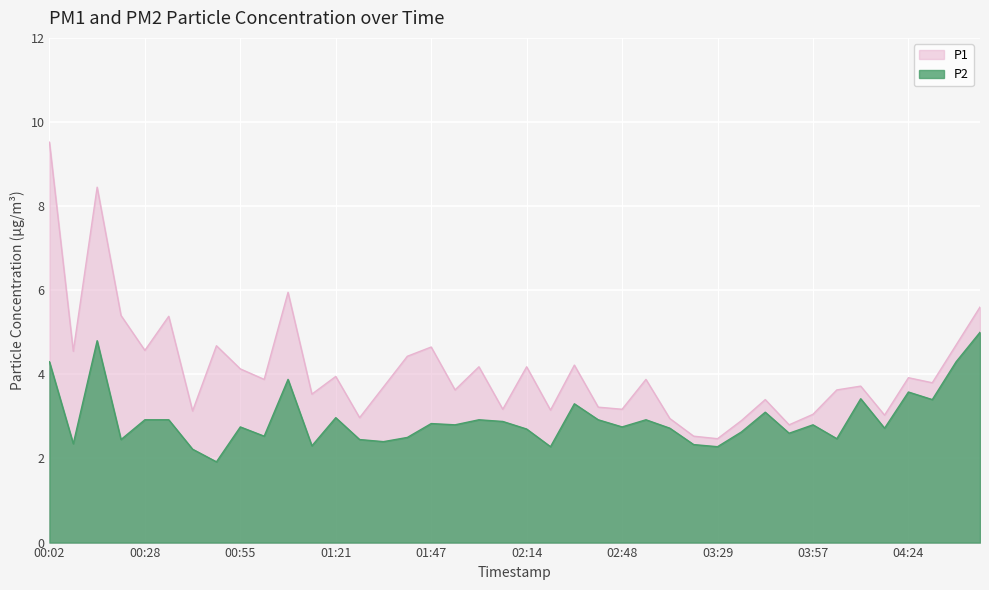

What is the difference between the second highest and minimum values in the P2 series?

2.9